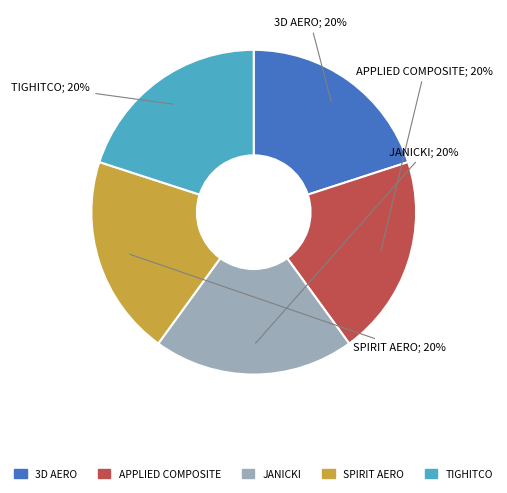

To the nearest percent, what is the average slice percentage?

20%